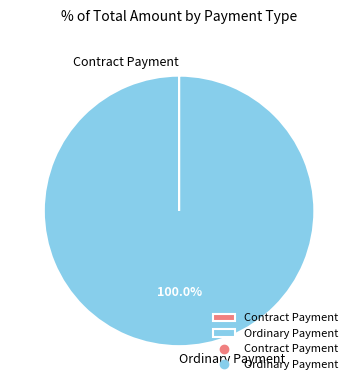

What is the largest slice in the pie chart?

Ordinary Payment